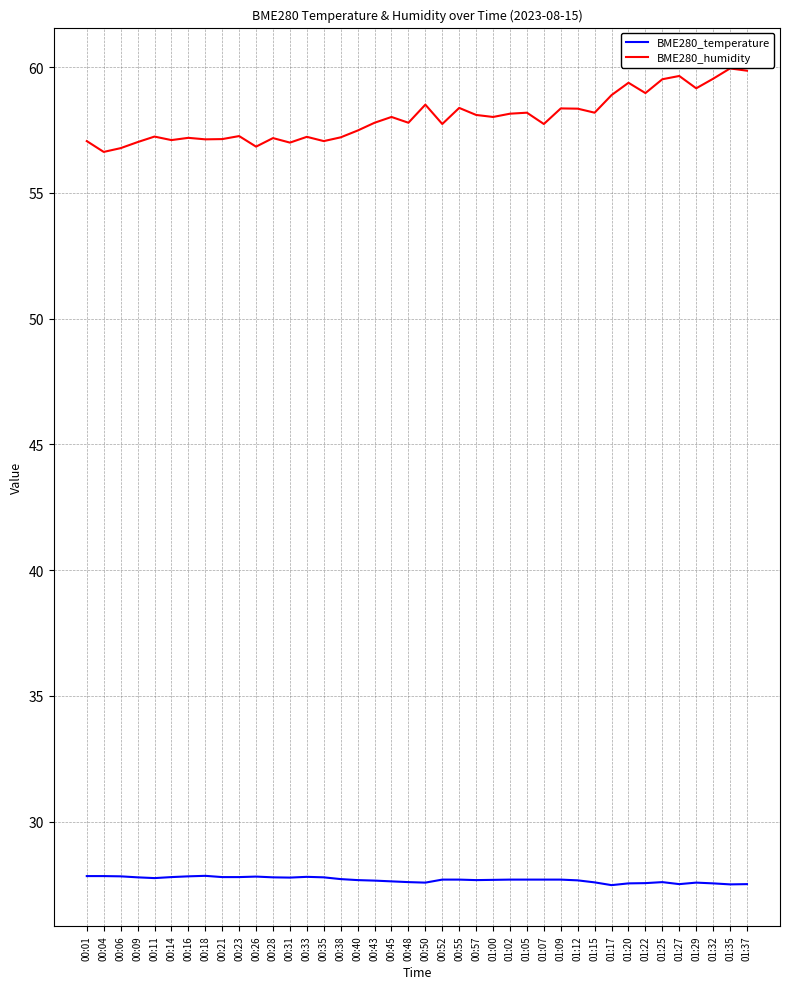

What is the sum of the BME280_temperature values at 00:01 and 01:05?

55.5